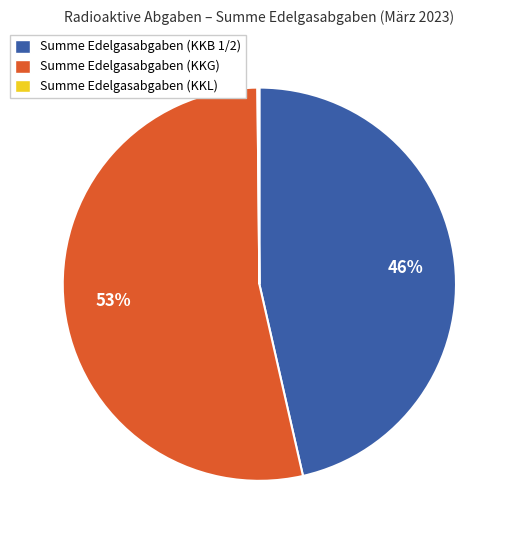

Does any single category account for the majority?

Yes